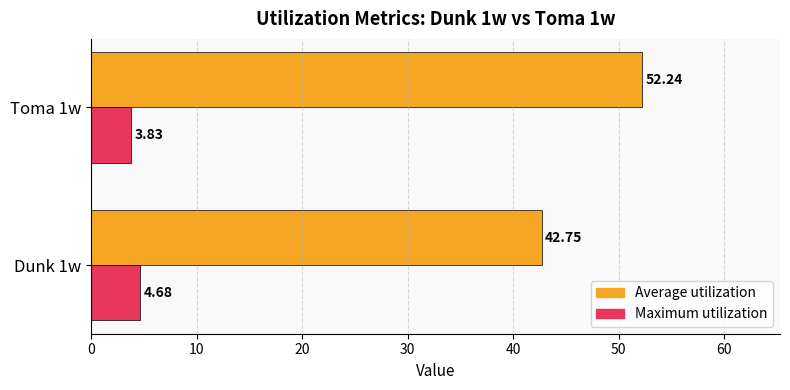

What is the total value across all series at Dunk 1w?

47.4